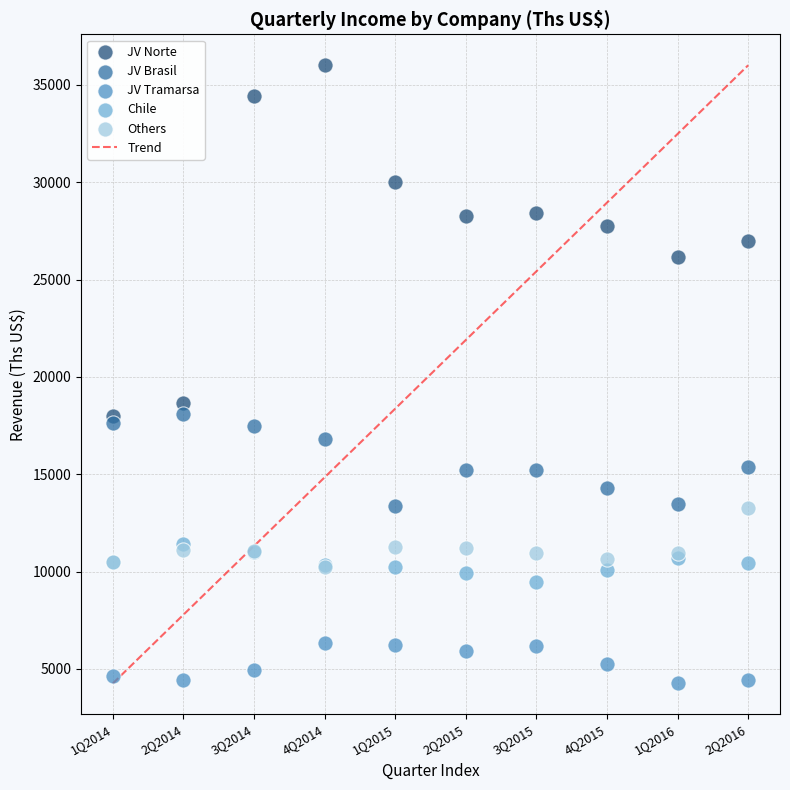

Across all series, what Y value is closest to 20132?

18644.3